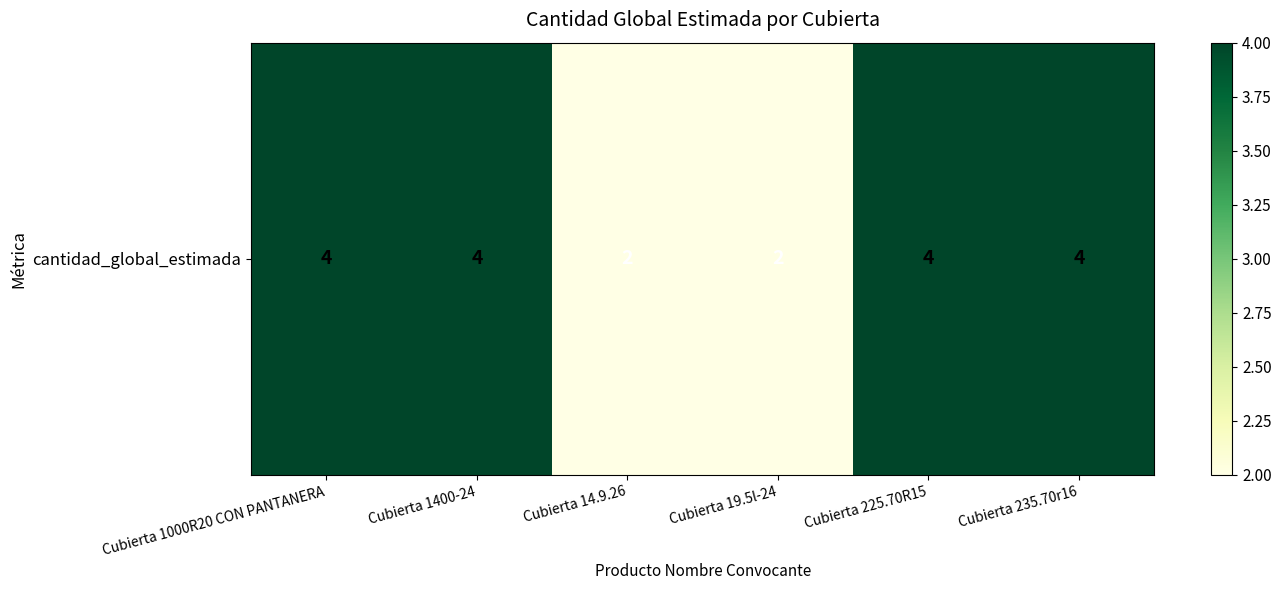

Reading left to right, what are all the values shown in this chart?

4	4	2	2	4	4